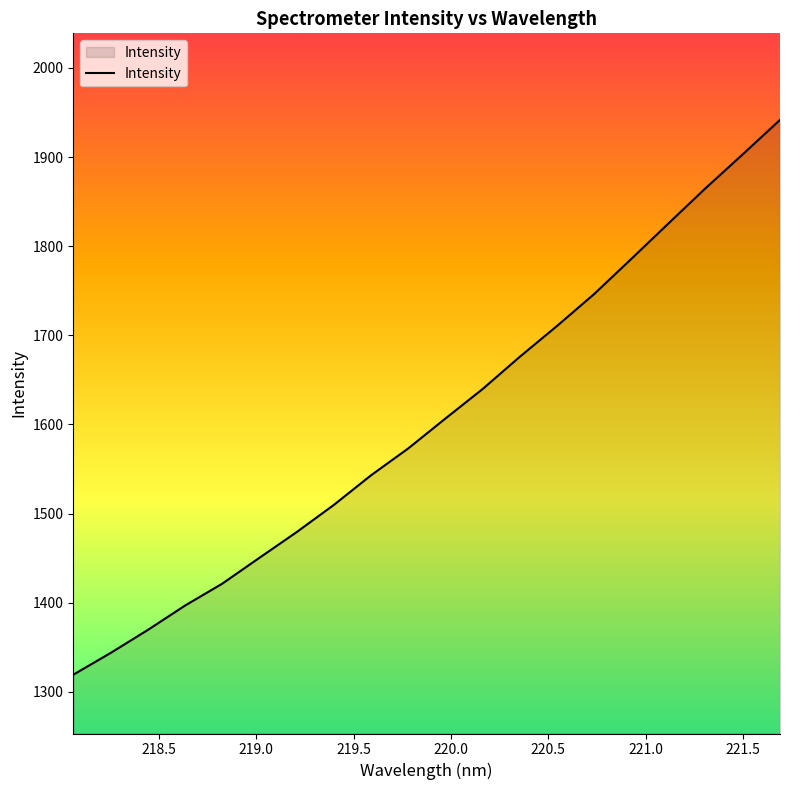

What is the sum of all values?

32106.1